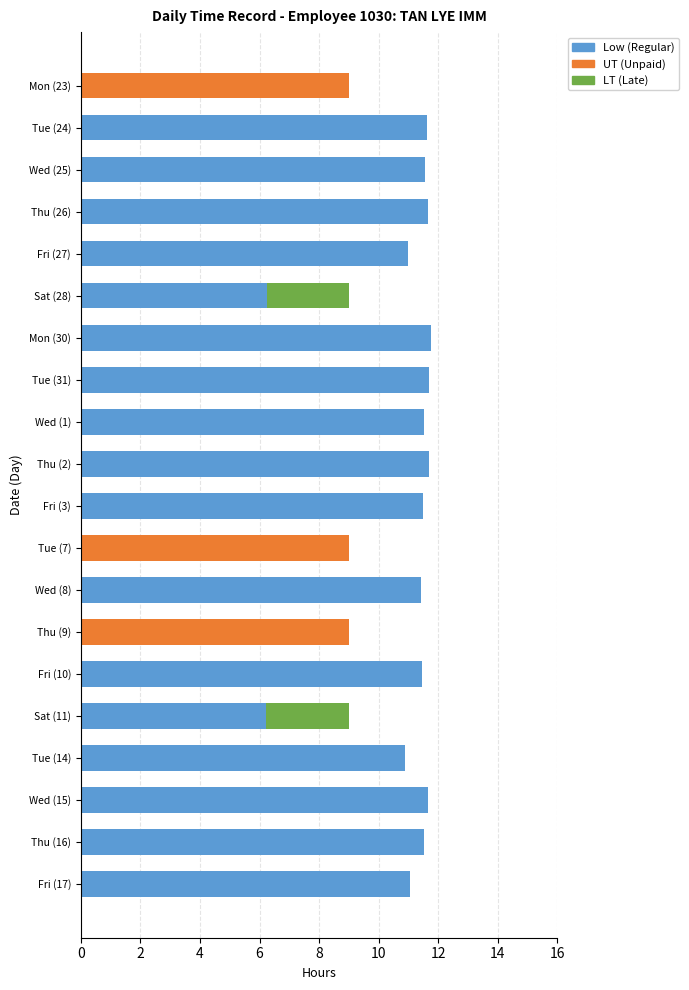

What is the total value across all series at Mon (30)?

11.8